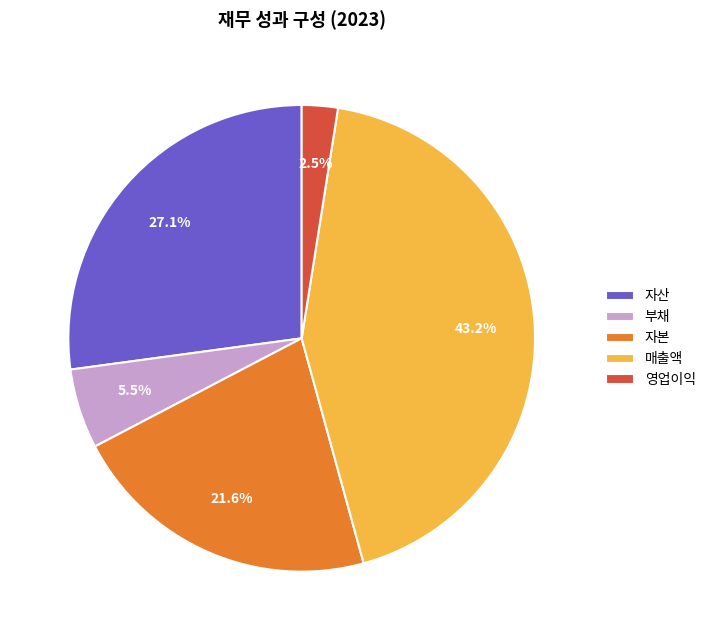

Does any single category account for the majority?

No